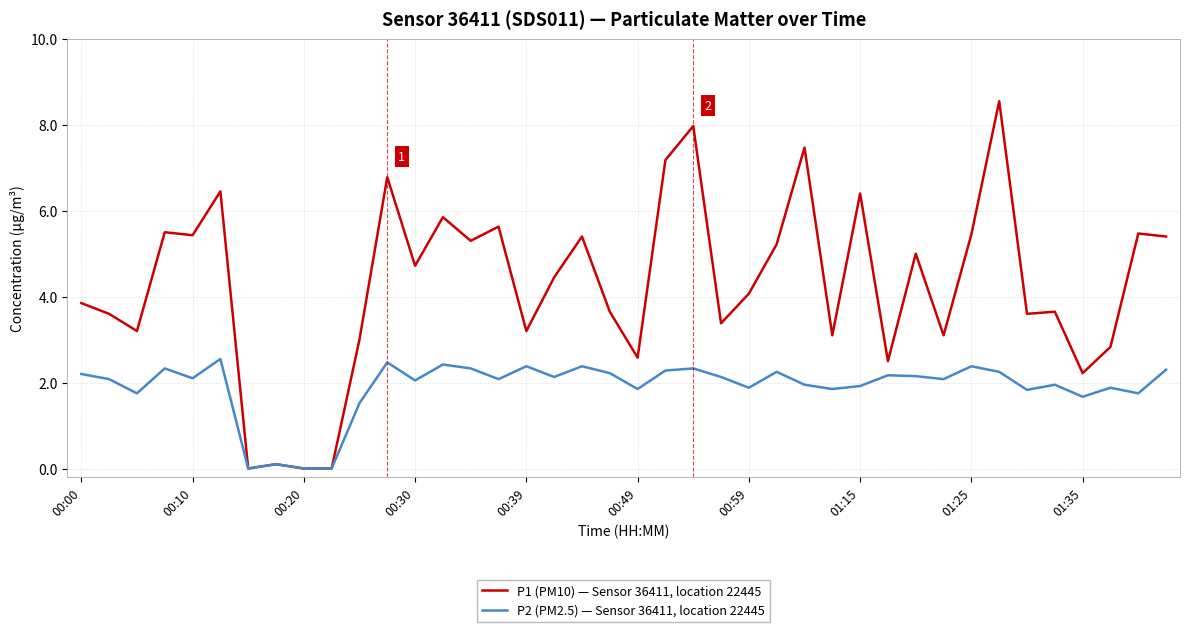

What are all the series names shown in the legend?

P1 (PM10) — Sensor 36411, location 22445, P2 (PM2.5) — Sensor 36411, location 22445